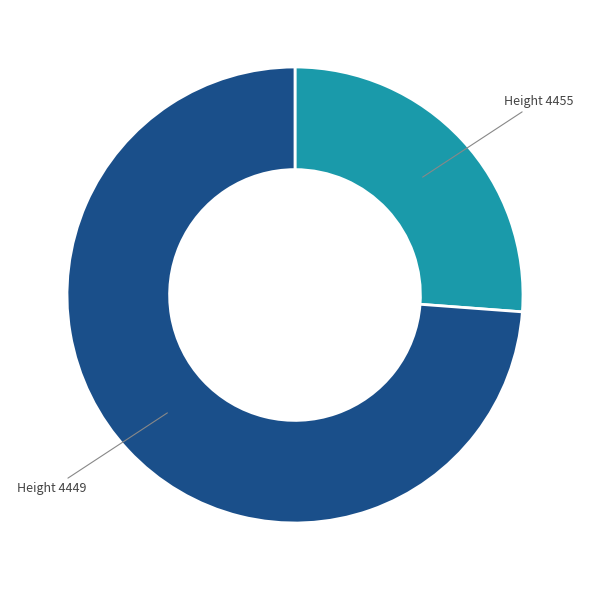

How many segments does this pie chart have?

2